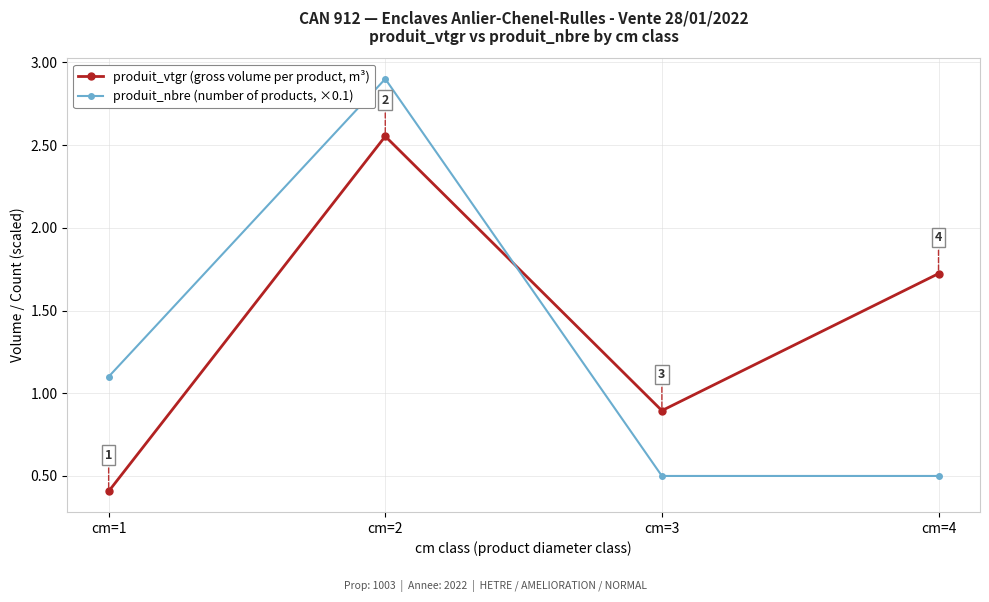

The value of produit_vtgr (gross volume per product, m³) at cm=4 is 0.7. True or false?

False